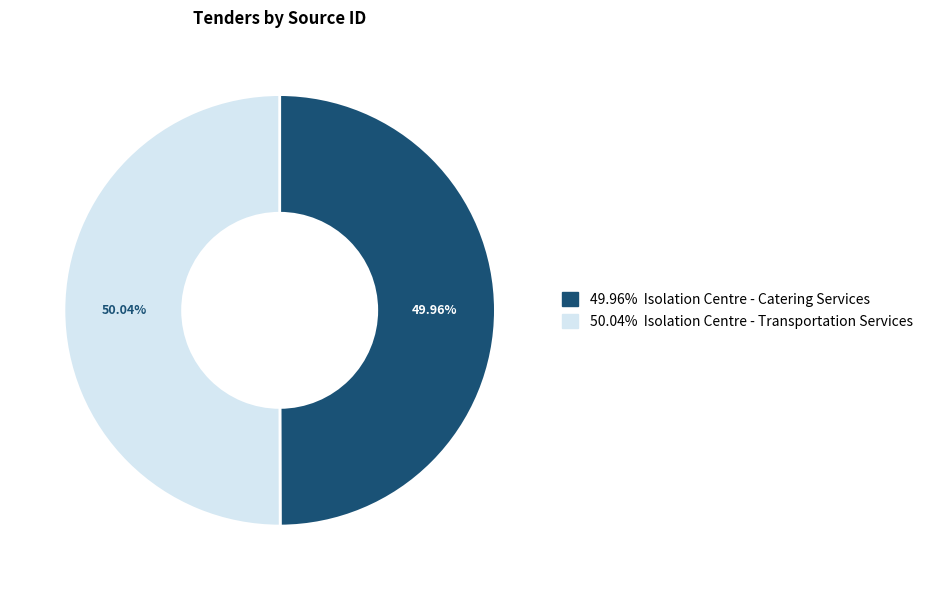

Does any single category account for the majority?

Yes